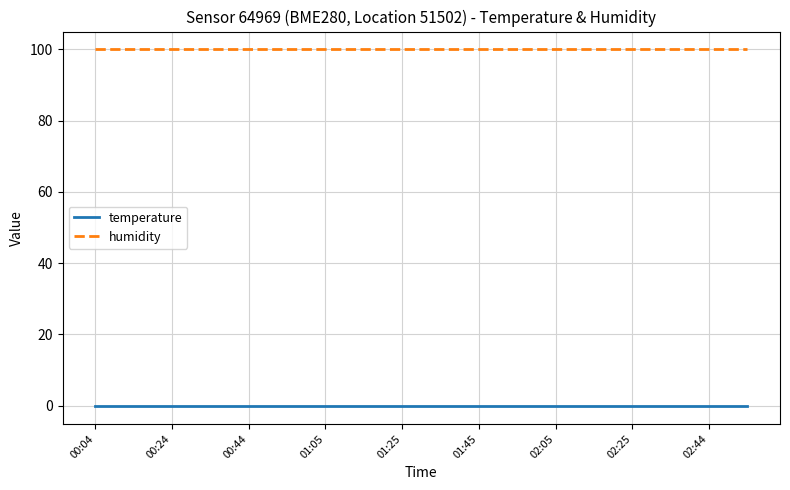

Reading left to right, transcribe all the data shown in this chart.

temperature: -0.1	-0.1	-0.1	-0.1	-0.1	-0.1	-0.1	-0.1	-0.1	-0.1	-0.1	-0.1	-0.1	-0.1	-0.1	-0.1	-0.1	-0.1
humidity: 100.0	100.0	100.0	100.0	100.0	100.0	100.0	100.0	100.0	100.0	100.0	100.0	100.0	100.0	100.0	100.0	100.0	100.0